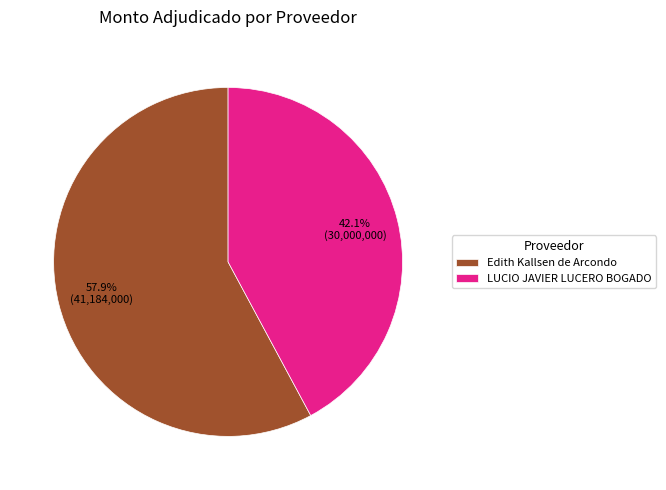

What is the smallest slice in the pie chart?

LUCIO JAVIER LUCERO BOGADO